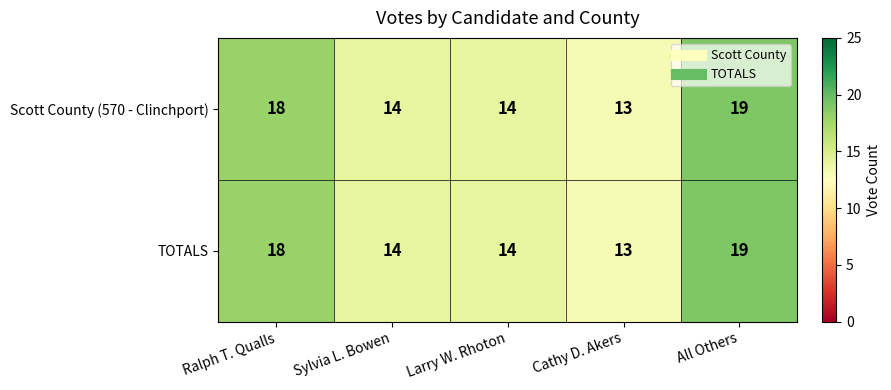

What is the difference between the maximum and minimum values in the TOTALS series?

6